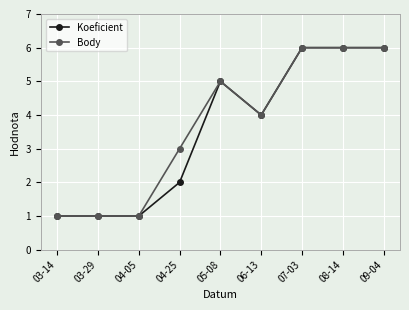

Is the value of Koeficient at 07-03 greater than the value of Body at 03-29?

Yes